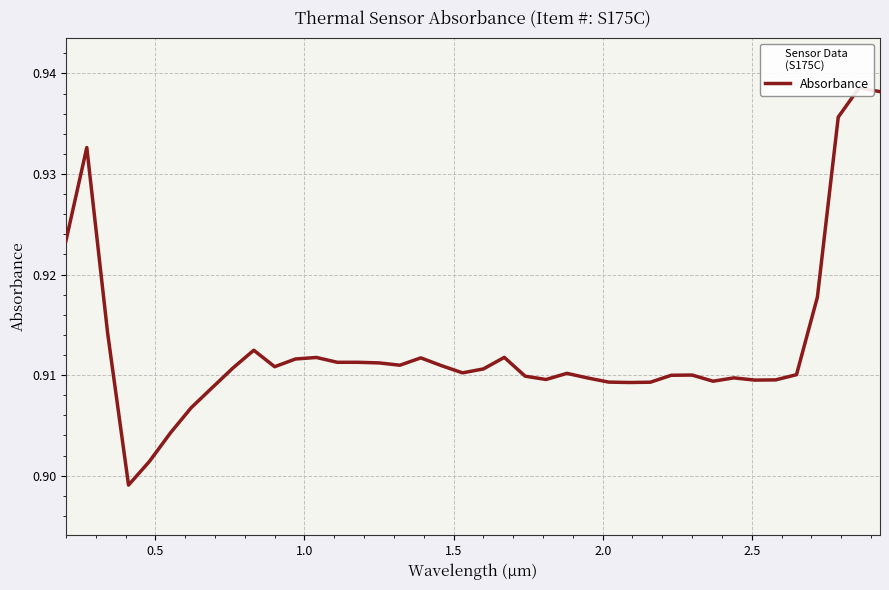

Count the values in the range 0 to 1.

40